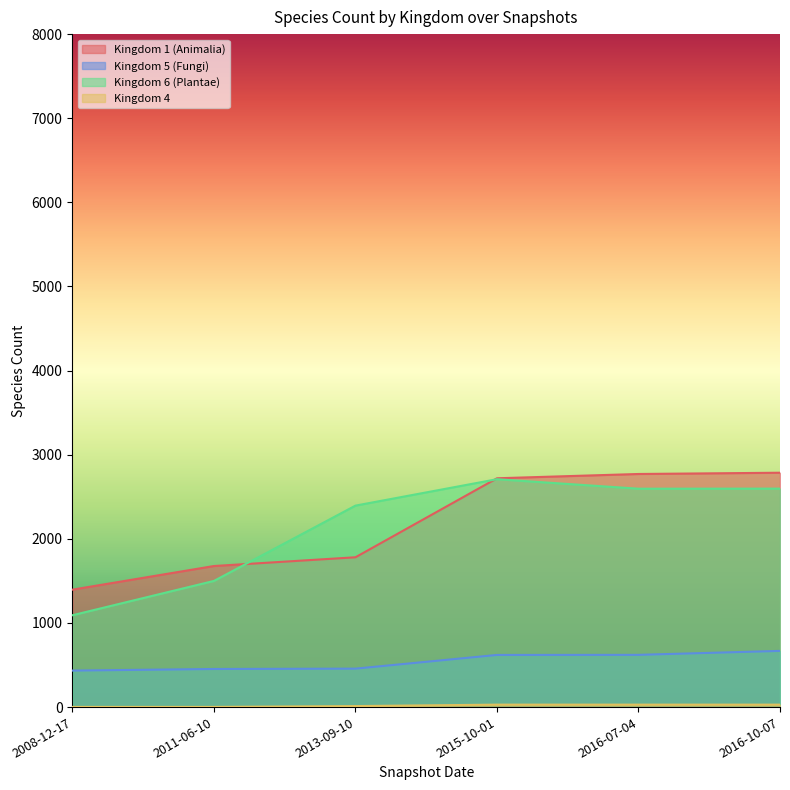

How many lines are shown in the chart?

4